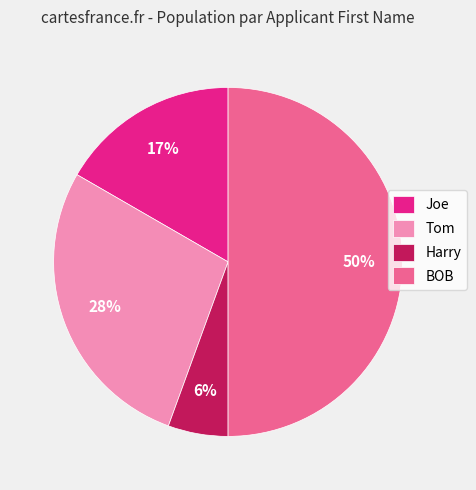

True or false: Joe accounts for 5% of the total.

False